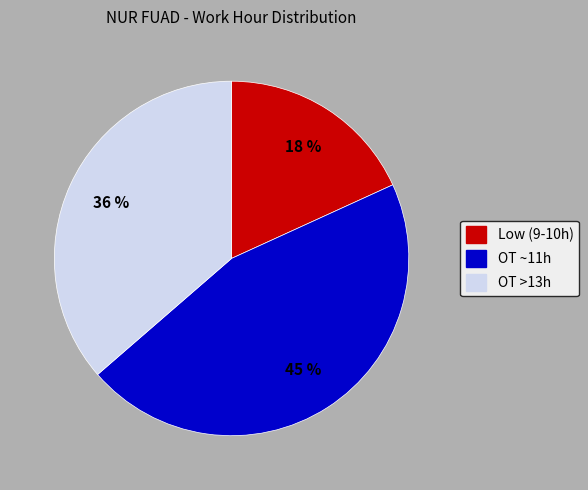

To the nearest percent, what is the difference between the largest and smallest slice percentages?

27%